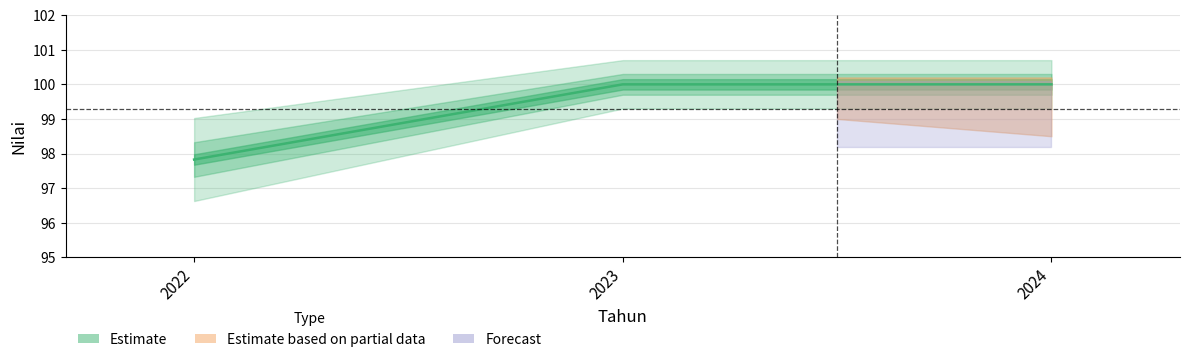

What is the average value?

99.3